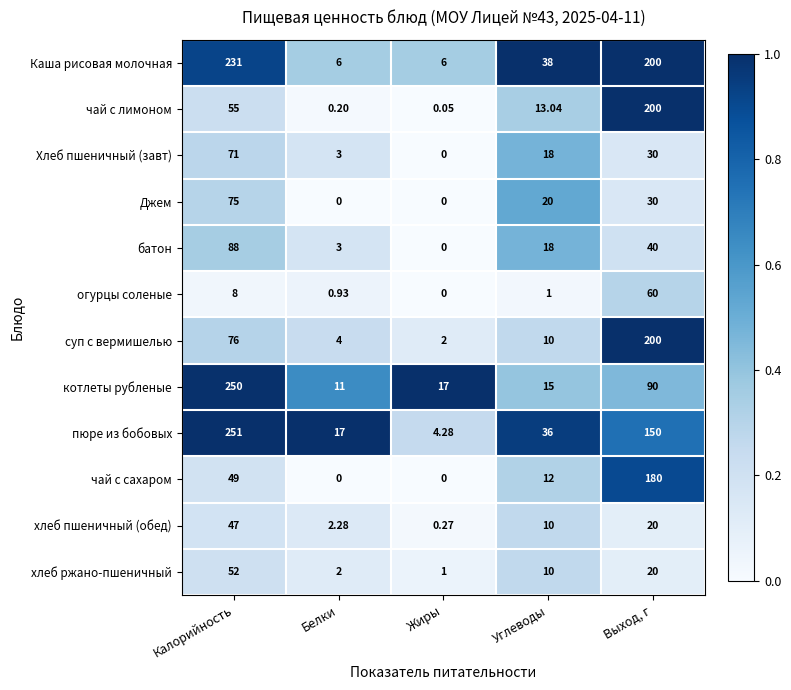

Which category has the highest value in the батон series?

Калорийность